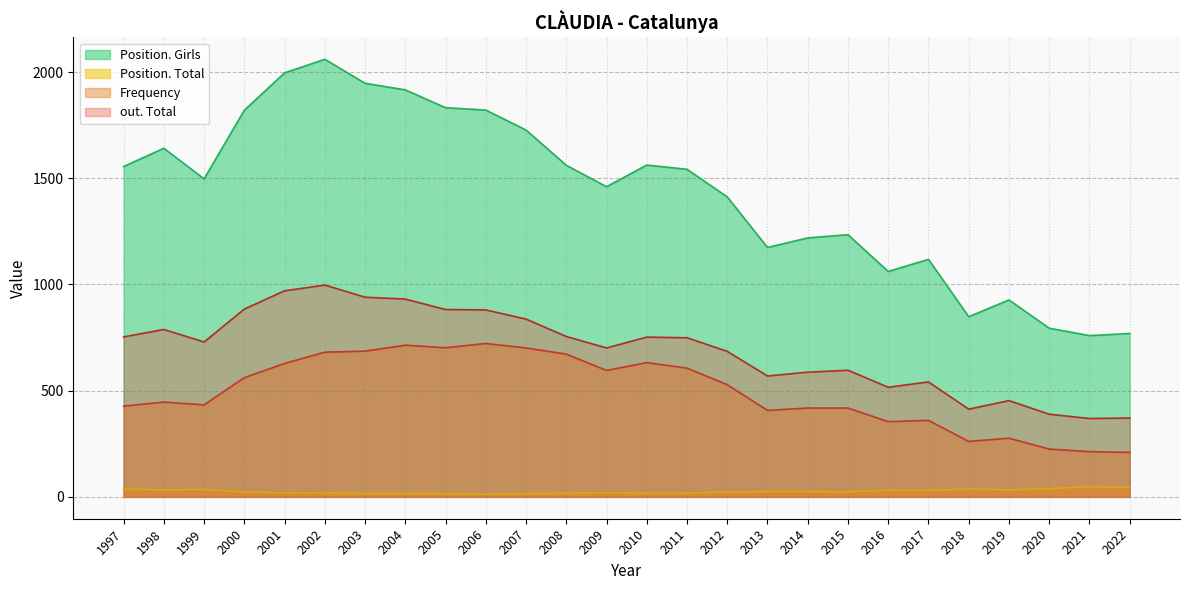

The value of Frequency at 2008 is 672. True or false?

True